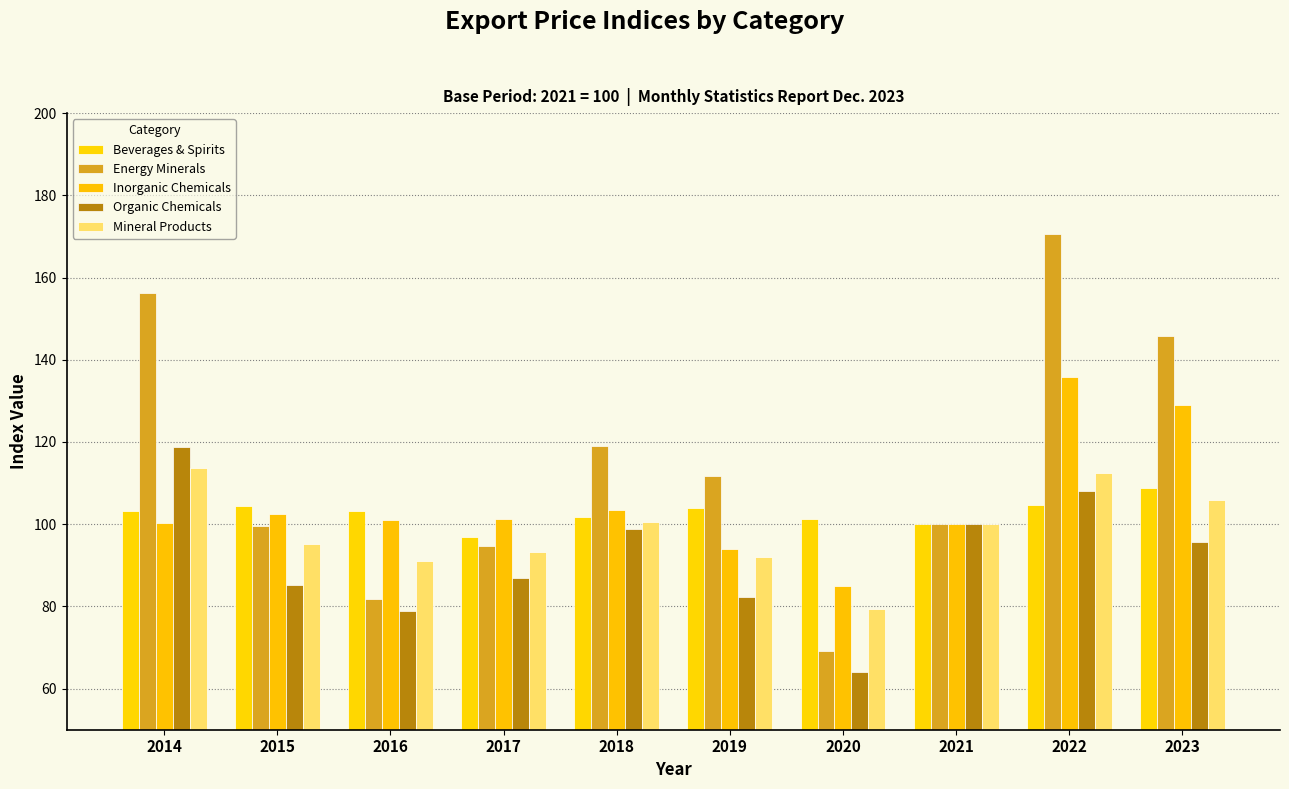

Reading left to right, list all the values displayed in this chart.

Beverages & Spirits: 2014=103.3	2015=104.5	2016=103.3	2017=96.8	2018=101.8	2019=103.9	2020=101.3	2021=100.0	2022=104.6	2023=108.7
Energy Minerals: 2014=156.2	2015=99.5	2016=81.7	2017=94.8	2018=118.9	2019=111.8	2020=69.1	2021=100.0	2022=170.5	2023=145.9
Inorganic Chemicals: 2014=100.3	2015=102.6	2016=101.0	2017=101.2	2018=103.3	2019=94.0	2020=85.0	2021=100.0	2022=135.9	2023=129.1
Organic Chemicals: 2014=118.8	2015=85.1	2016=78.9	2017=86.8	2018=98.9	2019=82.3	2020=64.1	2021=100.0	2022=108.0	2023=95.8
Mineral Products: 2014=113.7	2015=95.2	2016=91.0	2017=93.2	2018=100.5	2019=91.9	2020=79.5	2021=100.0	2022=112.4	2023=105.9